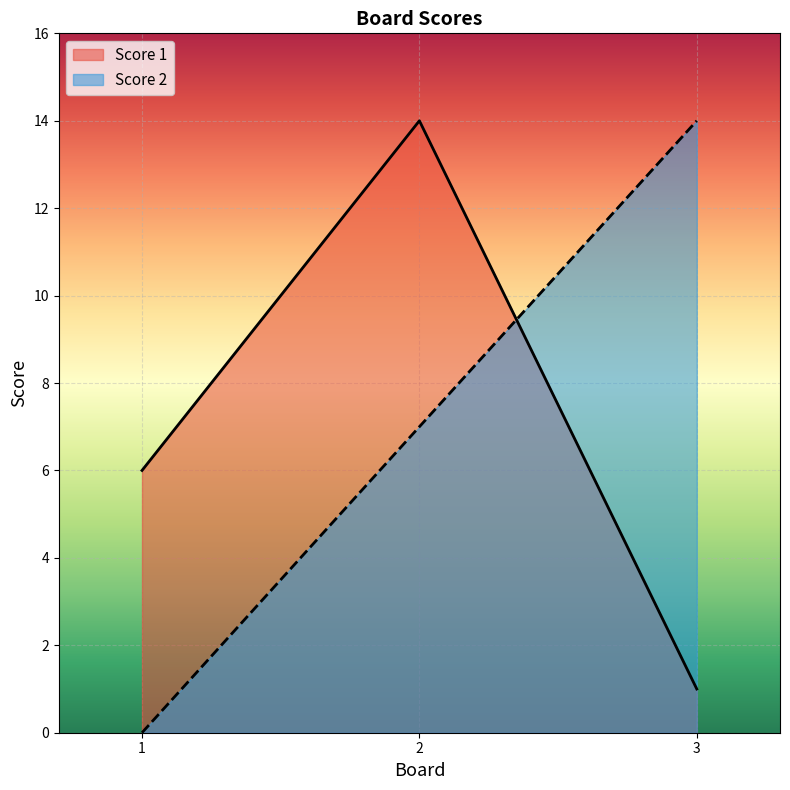

What is the average value of the Score 1 series?

7